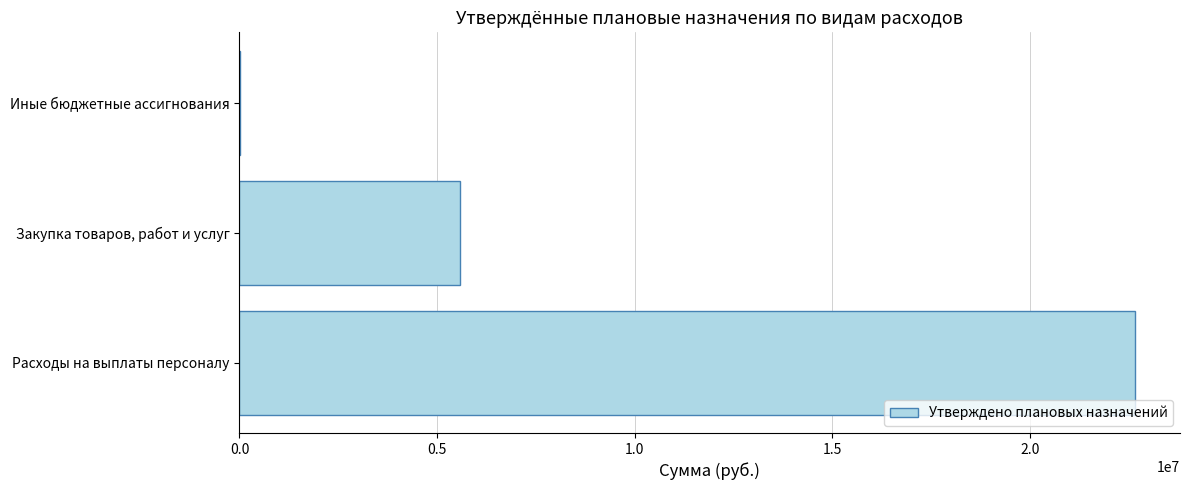

Reading bottom to top, what are all the values shown in this chart?

Расходы на выплаты персоналу=22661600	Закупка товаров, работ и услуг=5582250	Иные бюджетные ассигнования=3250